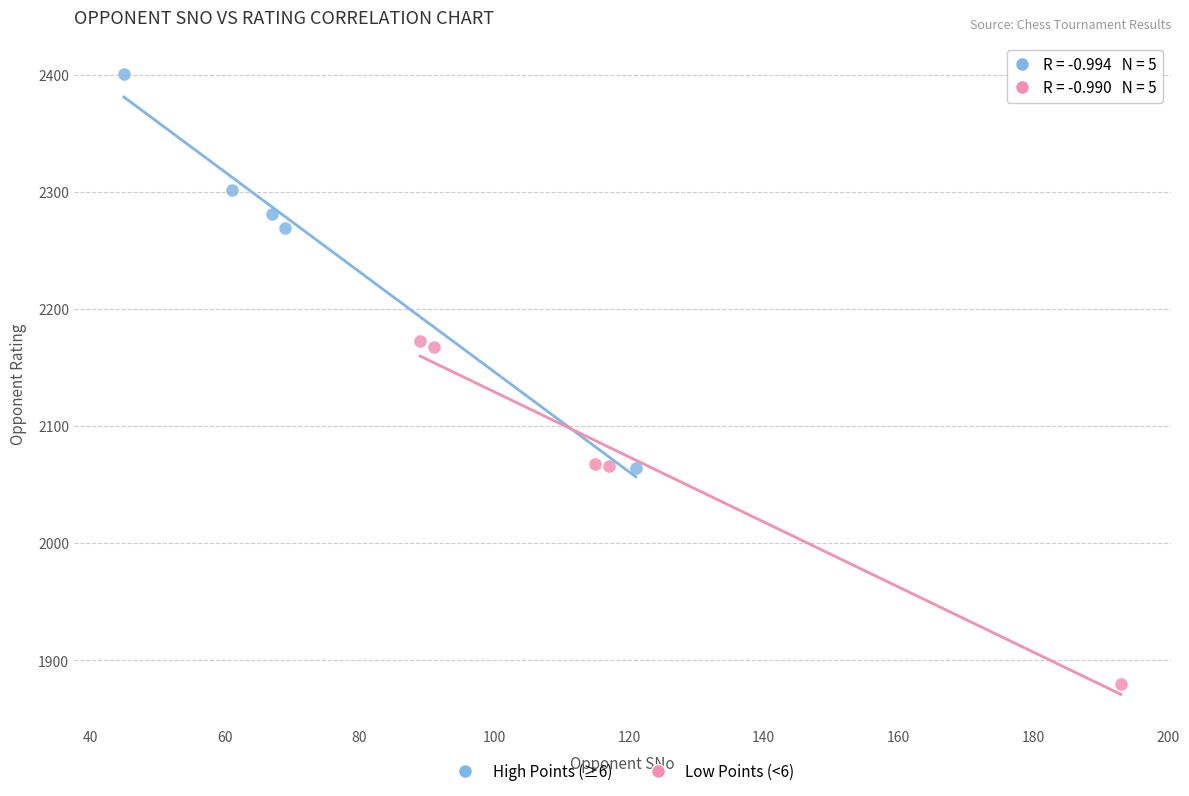

Which series contains the highest Y value?

High Points (≥6)